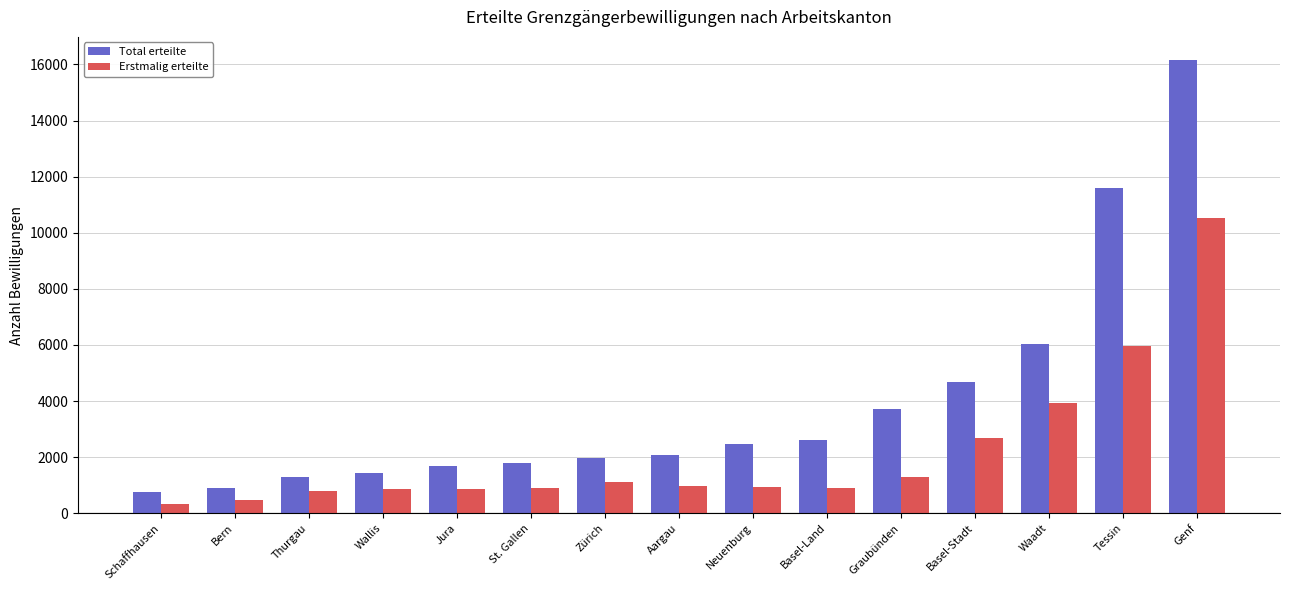

True or false: Erstmalig erteilte has a value of 901 at Basel-Land.

True